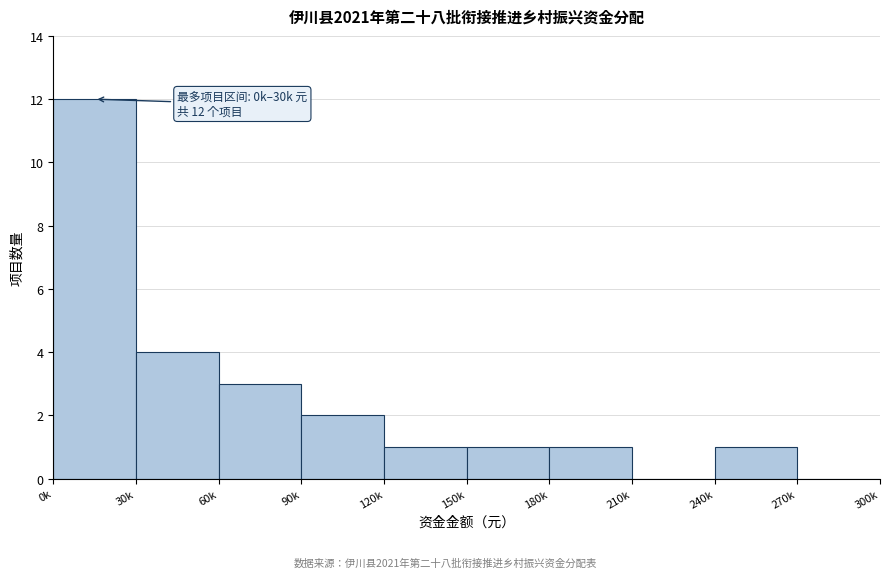

Reading right to left, what are all the values shown in this chart?

270k=0	240k=1	210k=0	180k=1	150k=1	120k=1	90k=2	60k=3	30k=4	0k=12